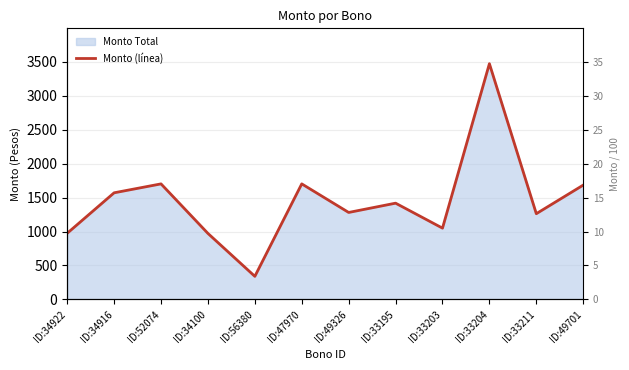

Does the chart display data point markers on the line(s)?

No